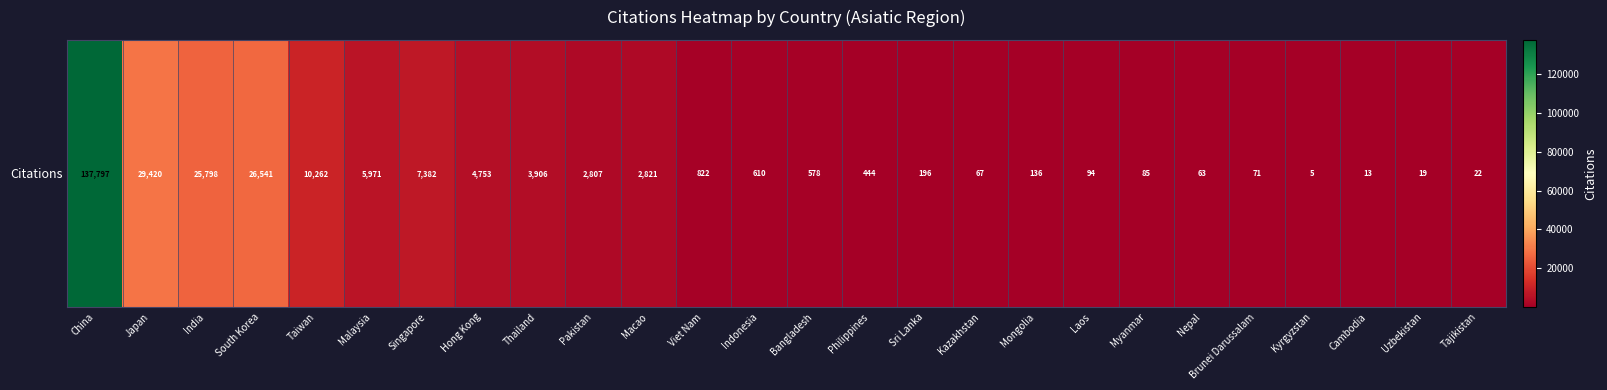

At which label does the data first exceed 610?

China